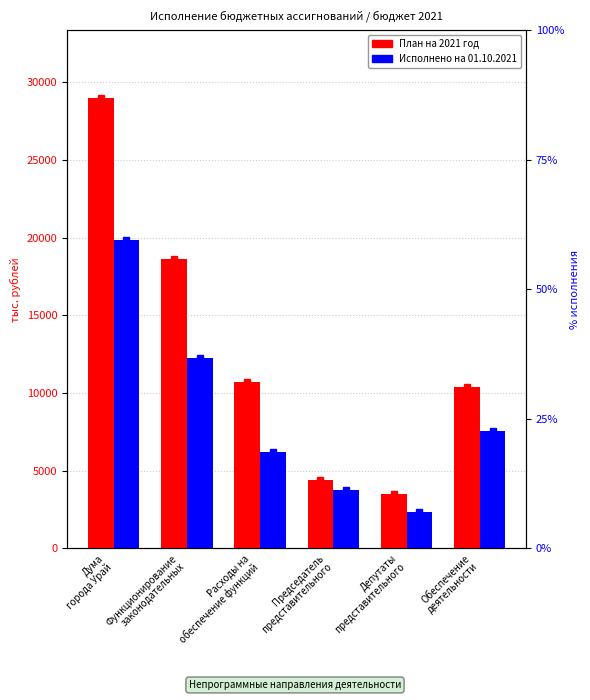

What is the label of the 2nd bar from the left?

Функционирование
законодательных